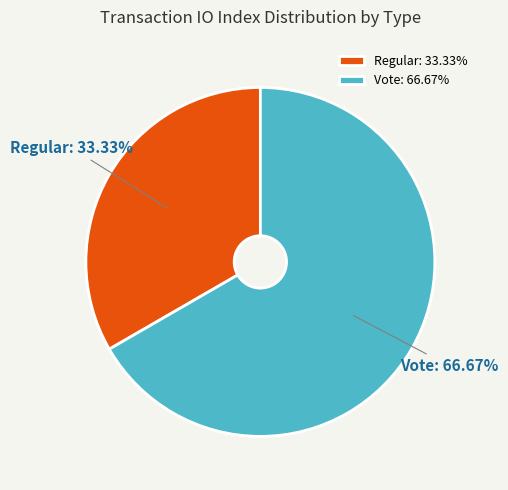

Is it true that Vote is 61% of the pie?

False